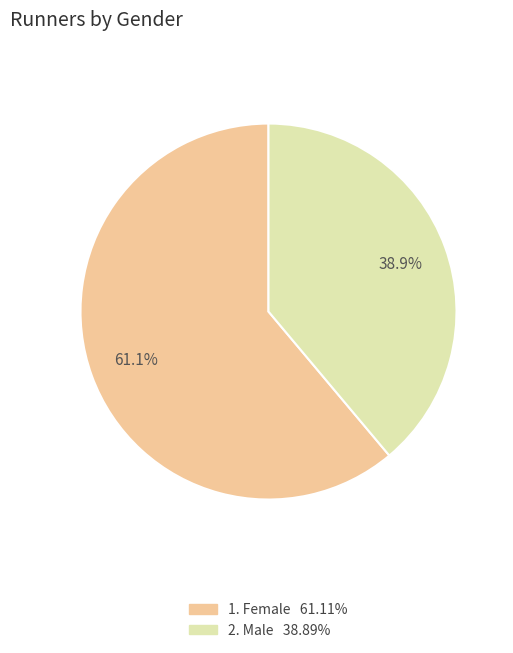

Is there a majority slice in this chart?

Yes